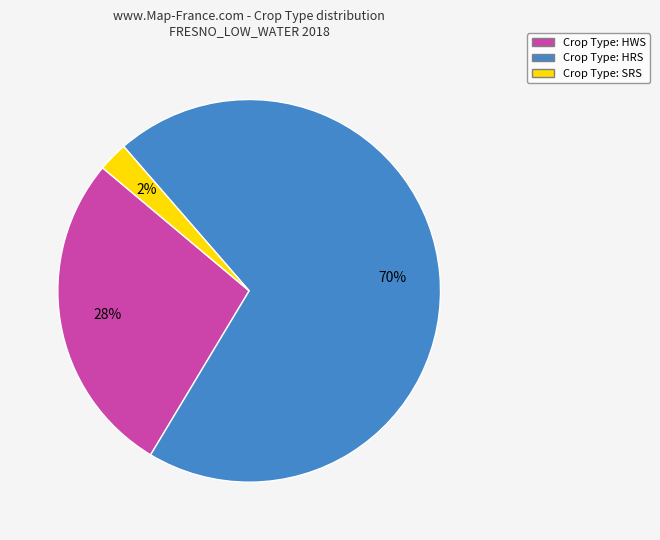

To the nearest percent, what is the average slice percentage?

33%